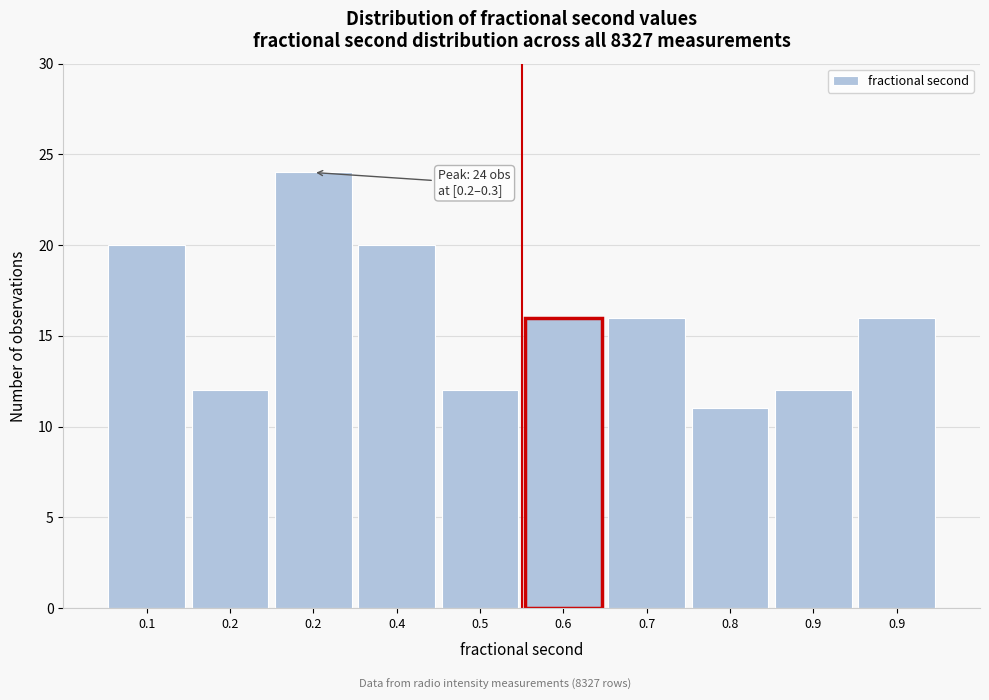

How many data points does each series have?

10